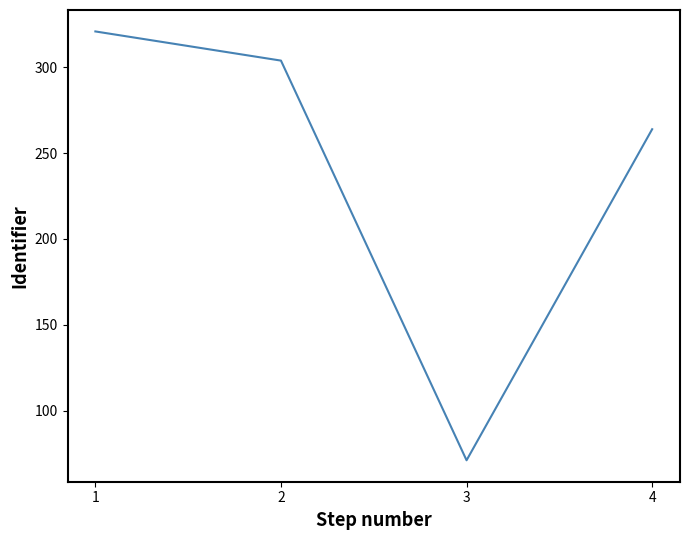

How many lines are shown in the chart?

1